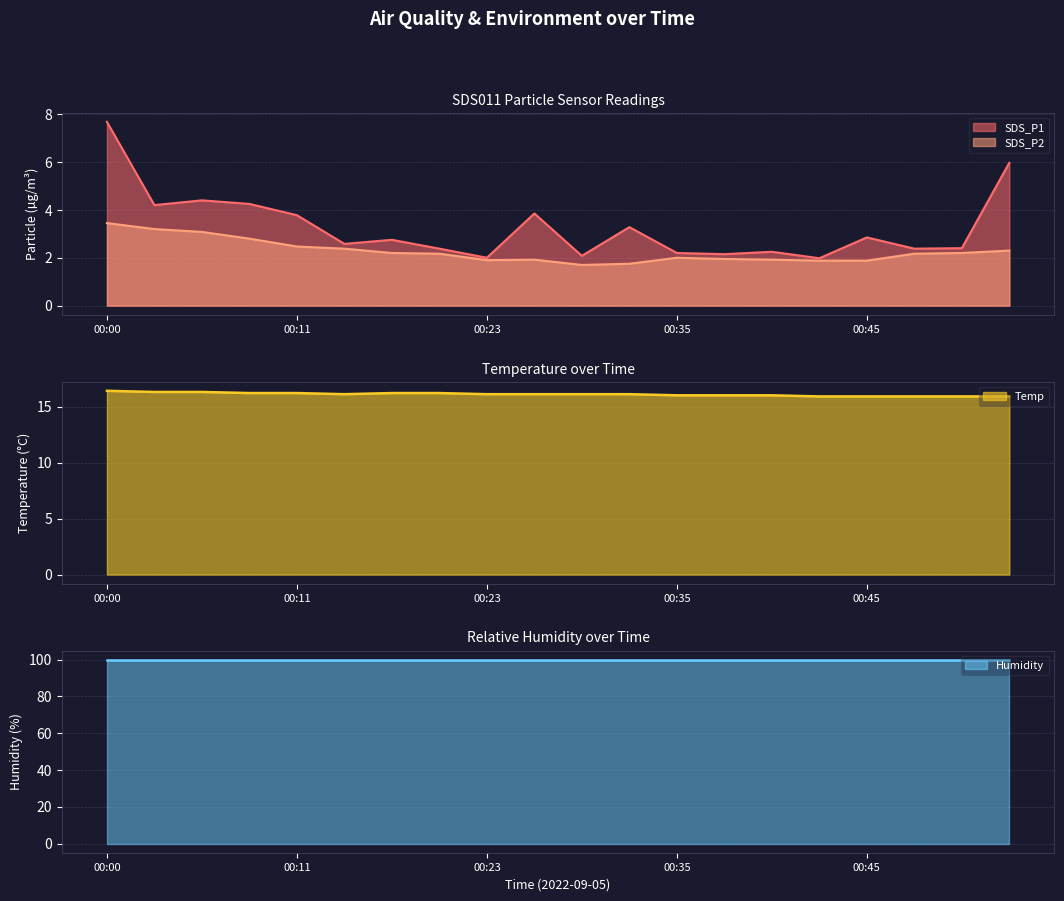

Which series changed the most between 00:32 and 00:53?

SDS_P1